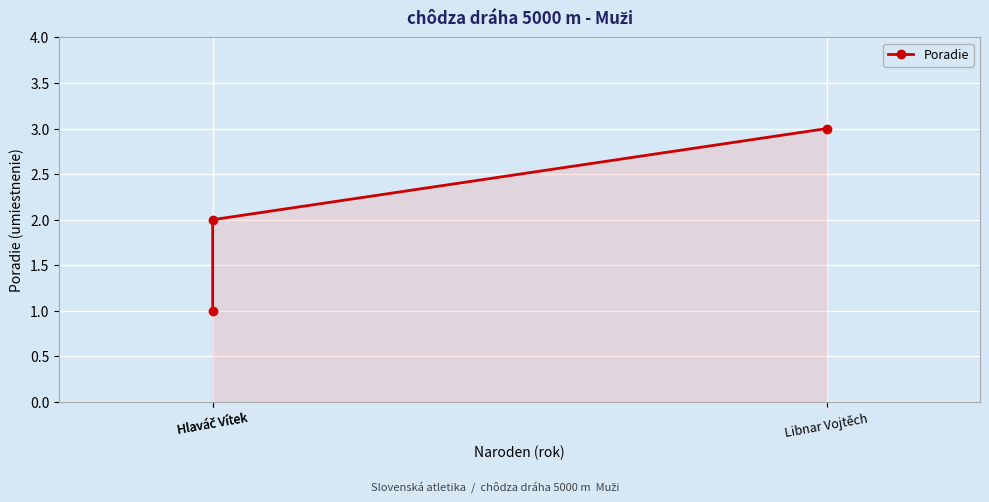

Does the chart display data point markers on the line(s)?

Yes